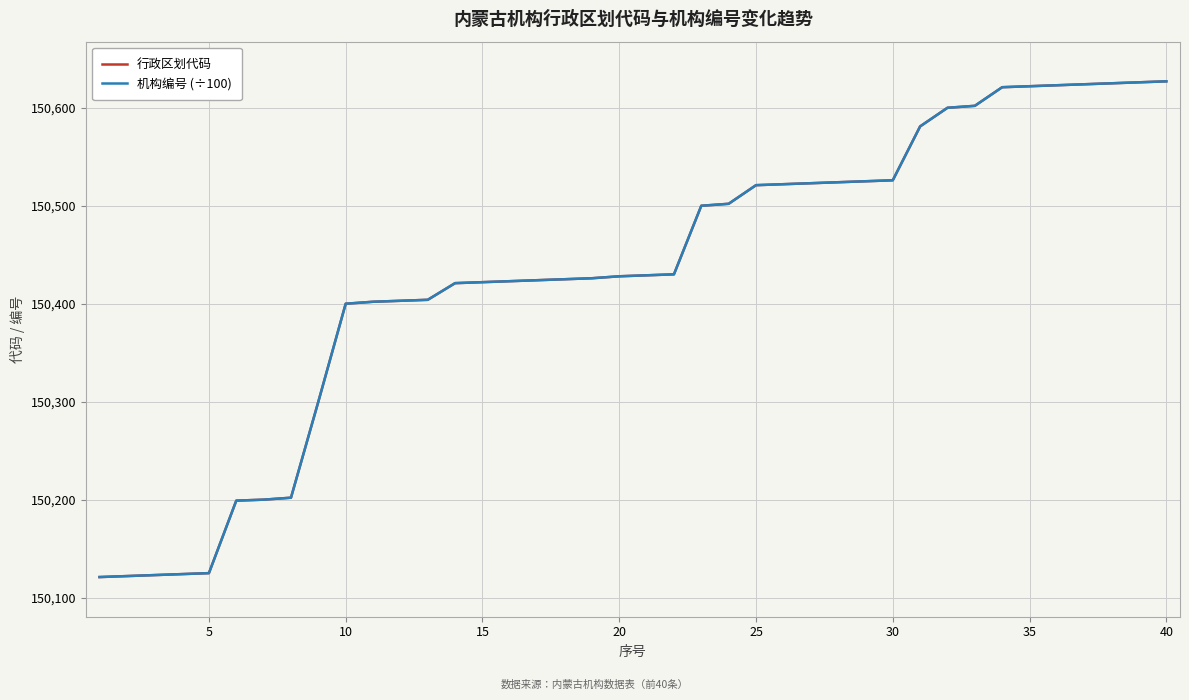

What is the maximum value for 机构编号 (÷100)?

150627.0